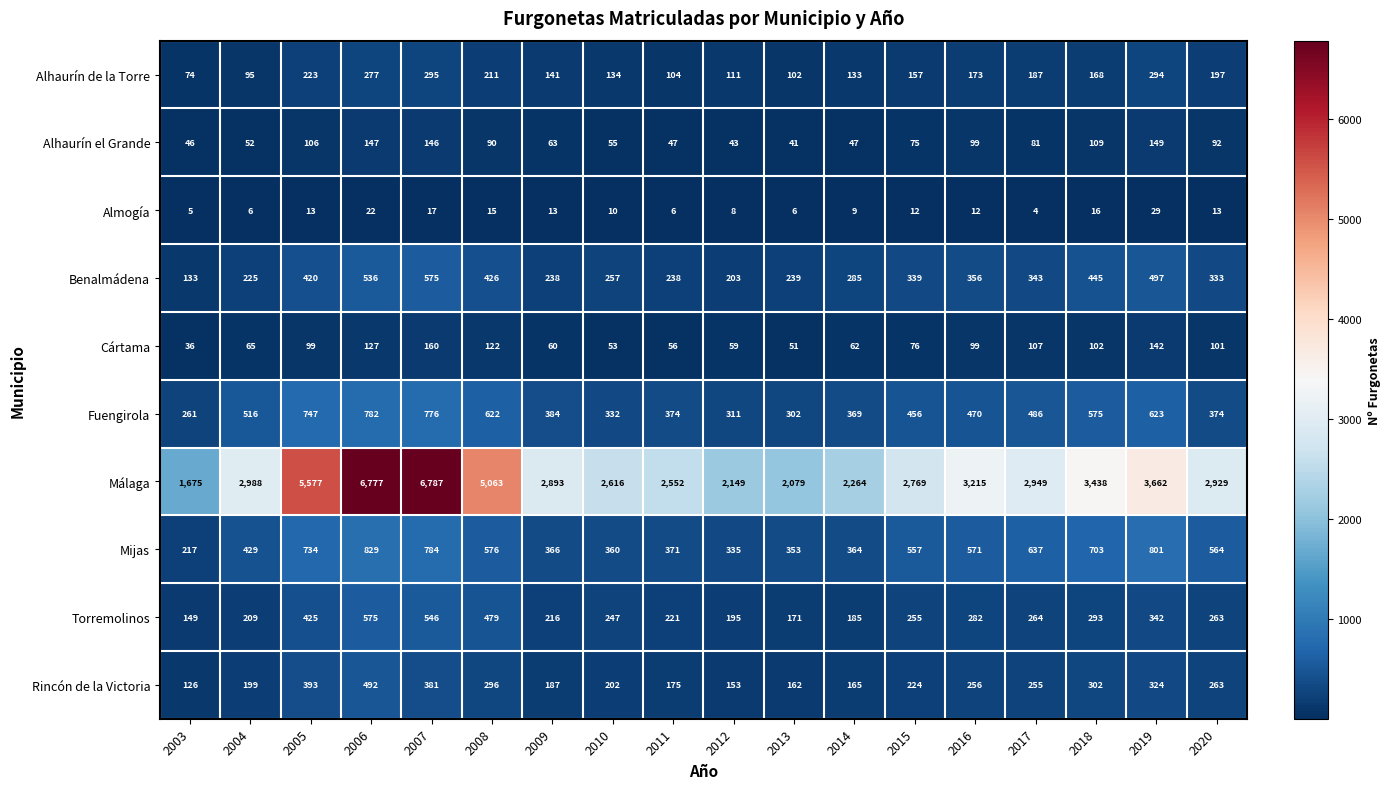

What is the minimum value for Málaga?

1675